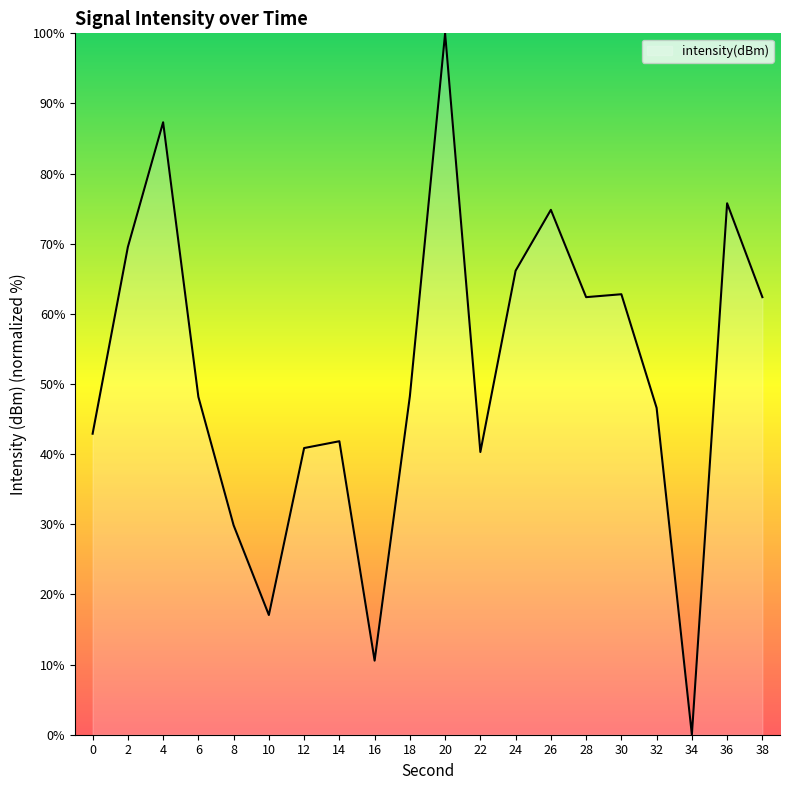

Where is the first local minimum?

10